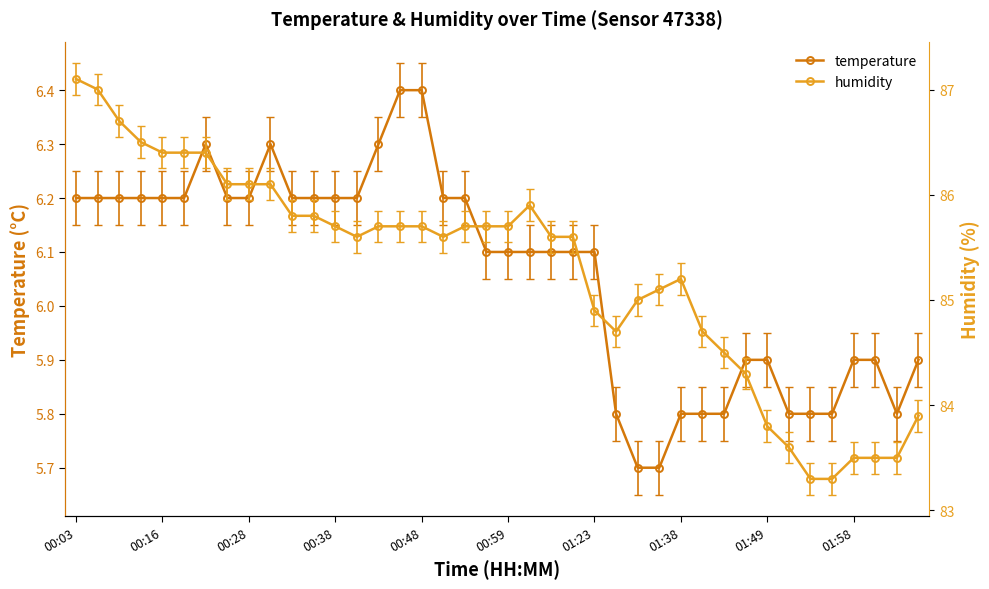

Is it true that humidity equals 141.5 at 10?

False